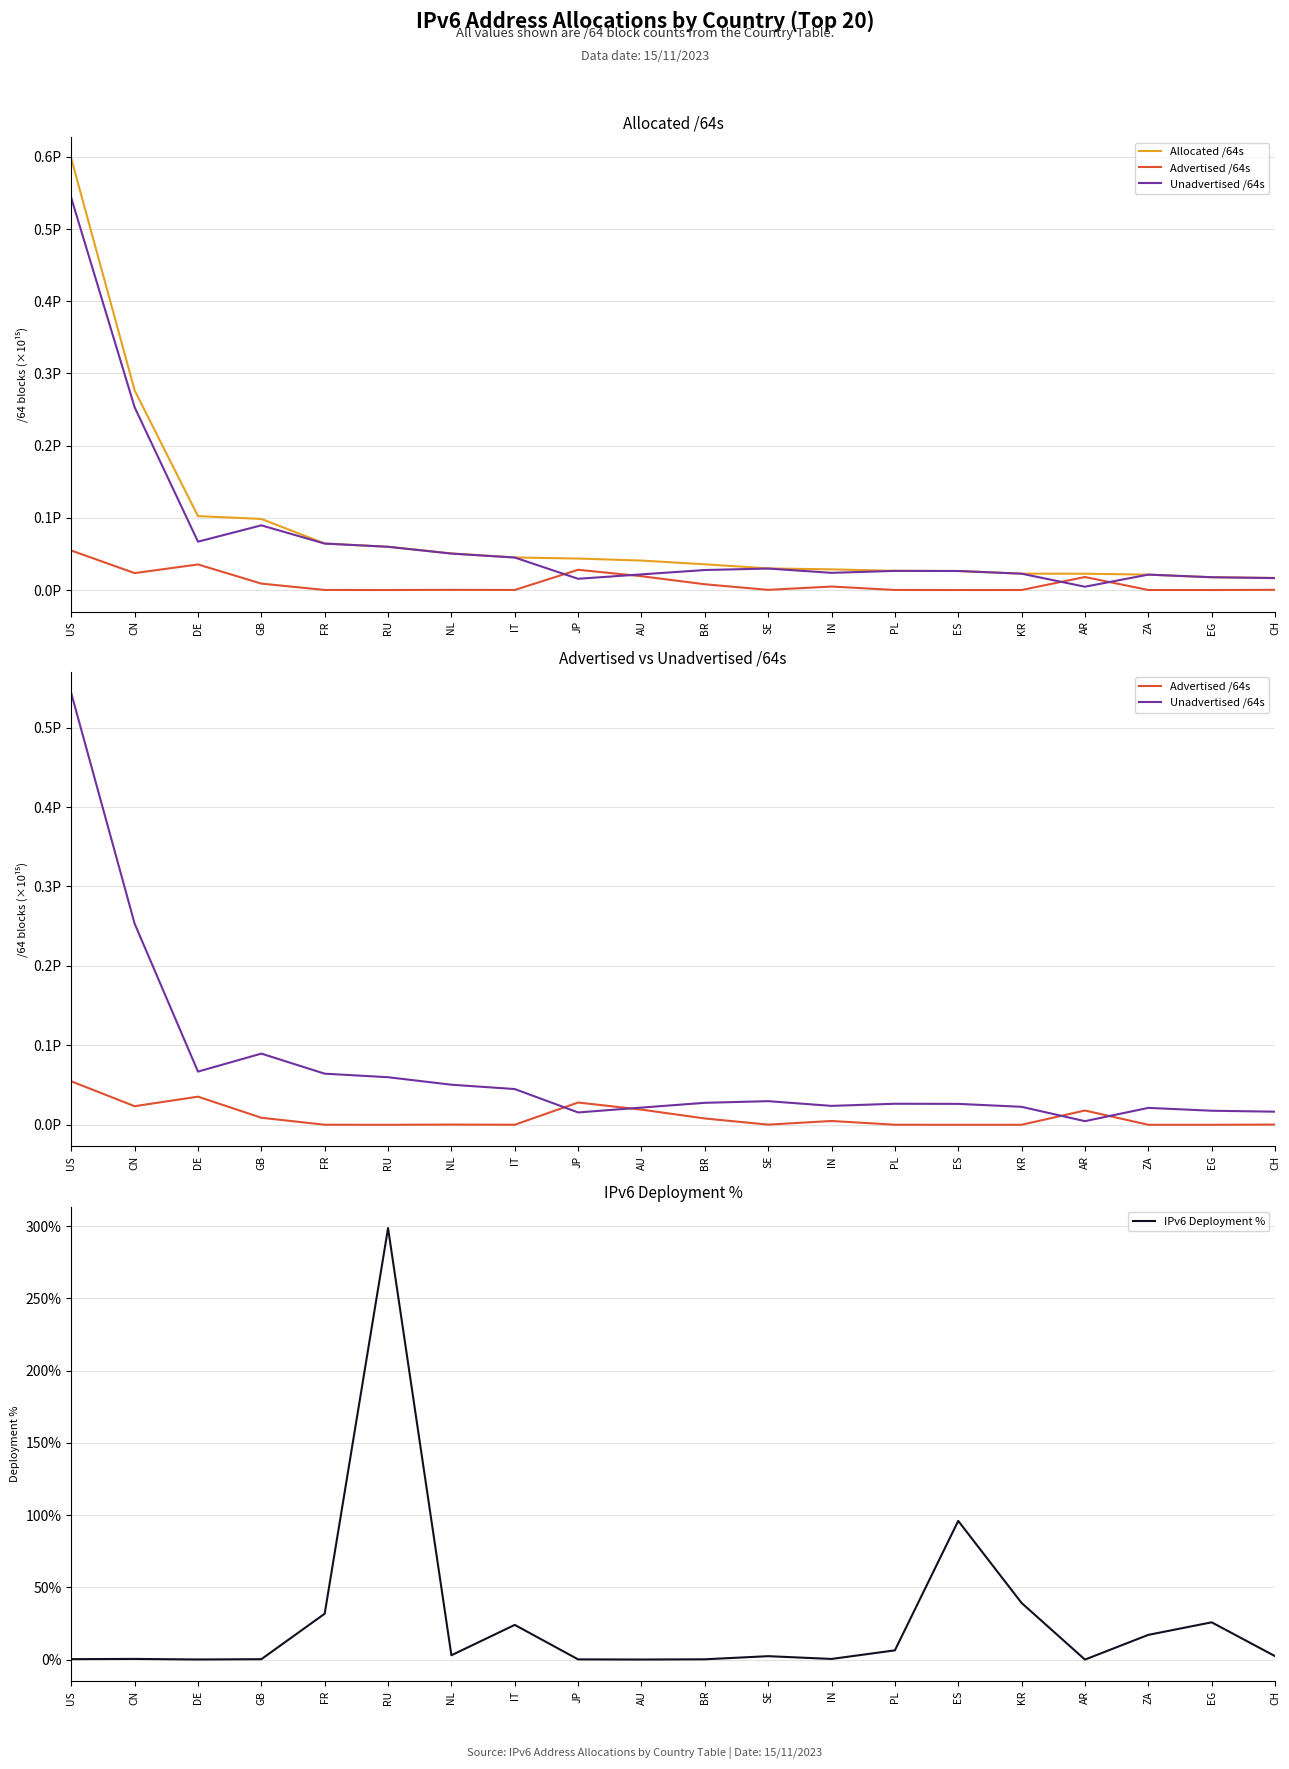

Which has a higher value, ES or CN?

CN